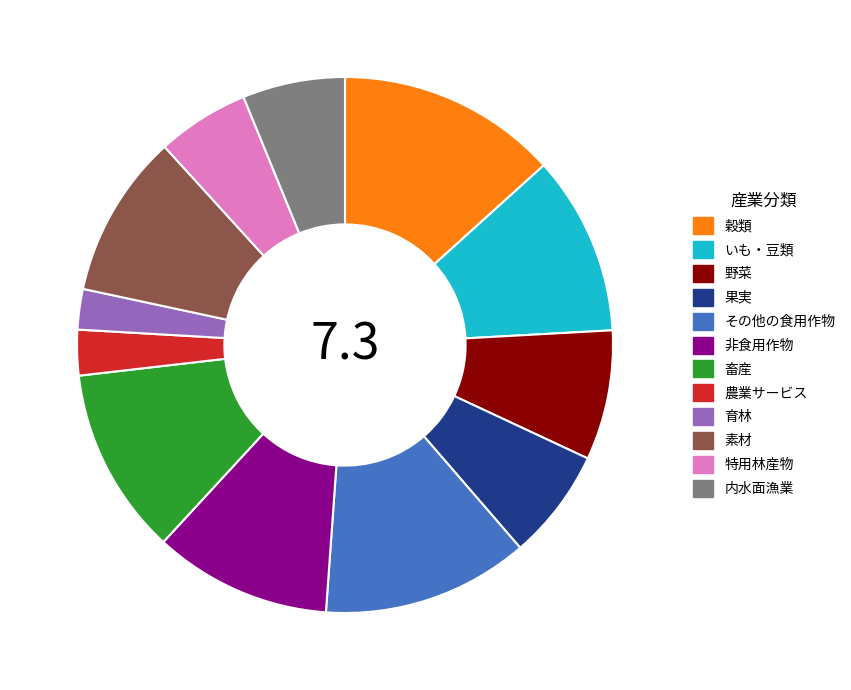

Is the sum of 内水面漁業 and 果実 greater than half?

No